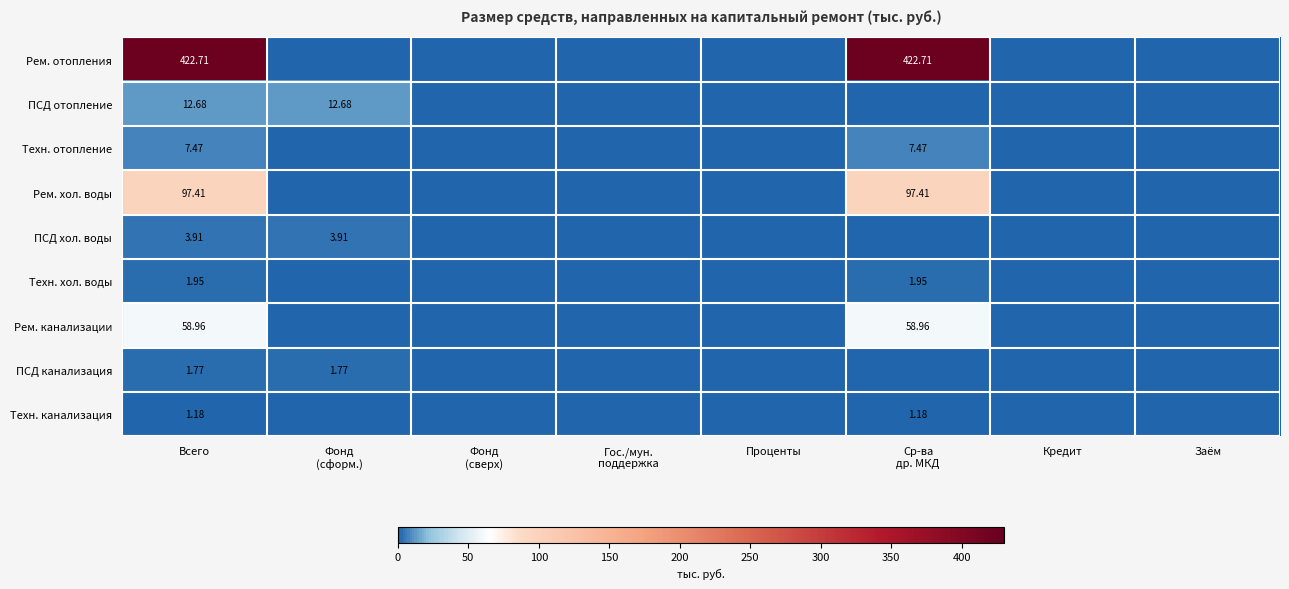

List the labels in order of Рем. хол. воды value, smallest first.

Фонд (сформ.), Фонд (сверх), Гос./мун. поддержка, Проценты, Кредит, Заём, Всего, Ср-ва др. МКД